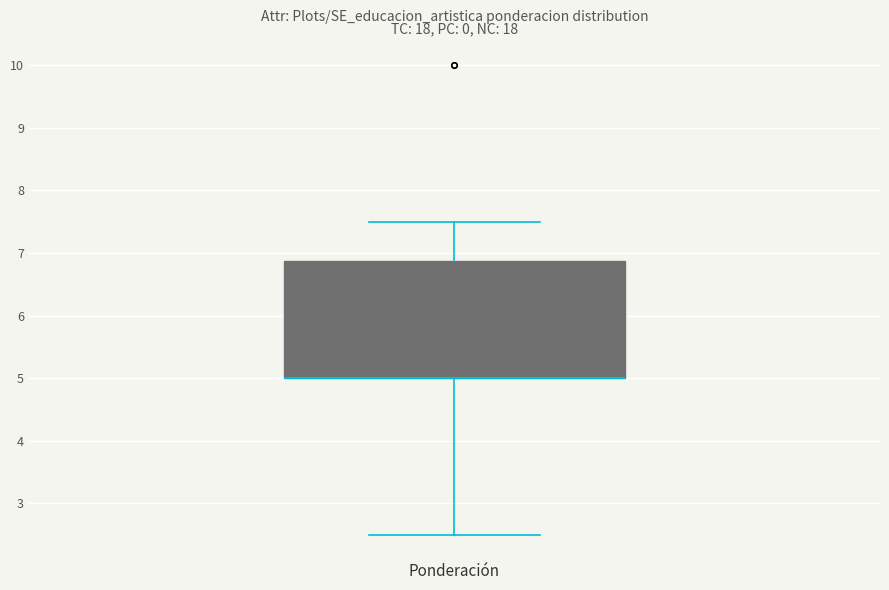

Read this box plot against the y-axis: the position of the median line, the range covered by the box, and the ends of both whiskers. The values are not printed on the chart, so give them approximately, as read against the axis.

median 5.0 (drawn on the box's lower edge), box 5.0 to 6.9, whiskers 2.5 to 7.5